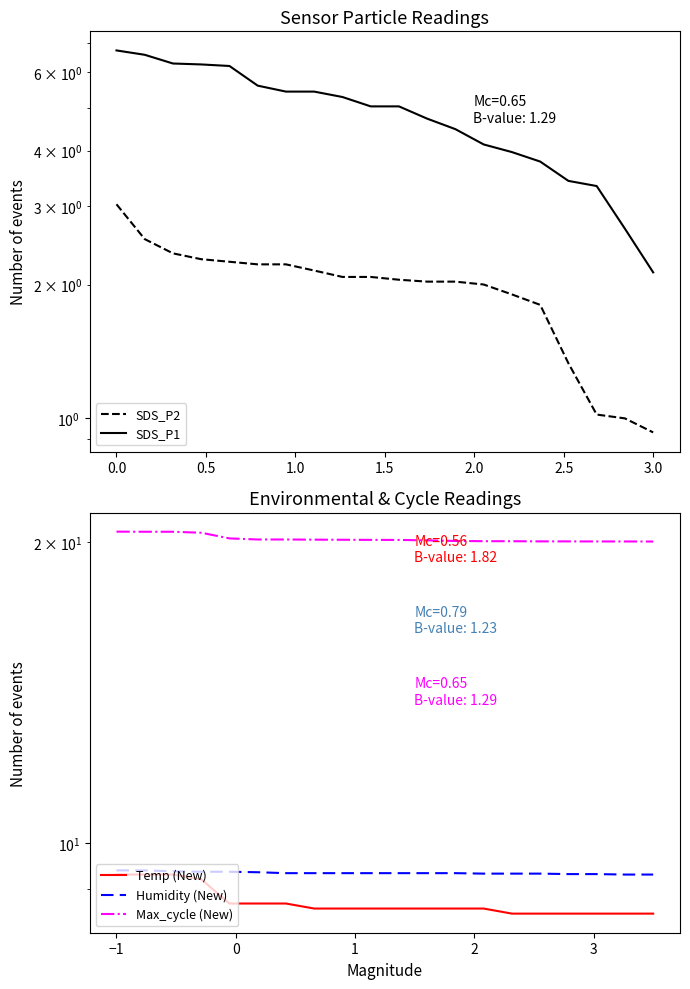

Reading right to left, transcribe all the data shown in this chart.

SDS_P2: 0.9	1.0	1.0	1.3	1.8	1.9	2.0	2.0	2.0	2.0	2.1	2.1	2.1	2.2	2.2	2.2	2.3	2.4	2.5	3.0
SDS_P1: 2.1	2.7	3.3	3.4	3.8	4.0	4.1	4.5	4.7	5.0	5.0	5.3	5.4	5.4	5.6	6.2	6.2	6.3	6.6	6.7
Temp (New): 8.5	8.5	8.5	8.5	8.5	8.5	8.6	8.6	8.6	8.6	8.6	8.6	8.6	8.7	8.7	8.7	9.2	9.3	9.3	9.3
Humidity (New): 9.3	9.3	9.3	9.3	9.3	9.3	9.3	9.3	9.3	9.3	9.3	9.3	9.3	9.3	9.3	9.4	9.4	9.4	9.4	9.4
Max_cycle (New): 20.0	20.0	20.0	20.0	20.0	20.0	20.0	20.0	20.1	20.1	20.1	20.1	20.1	20.1	20.1	20.2	20.4	20.5	20.5	20.5